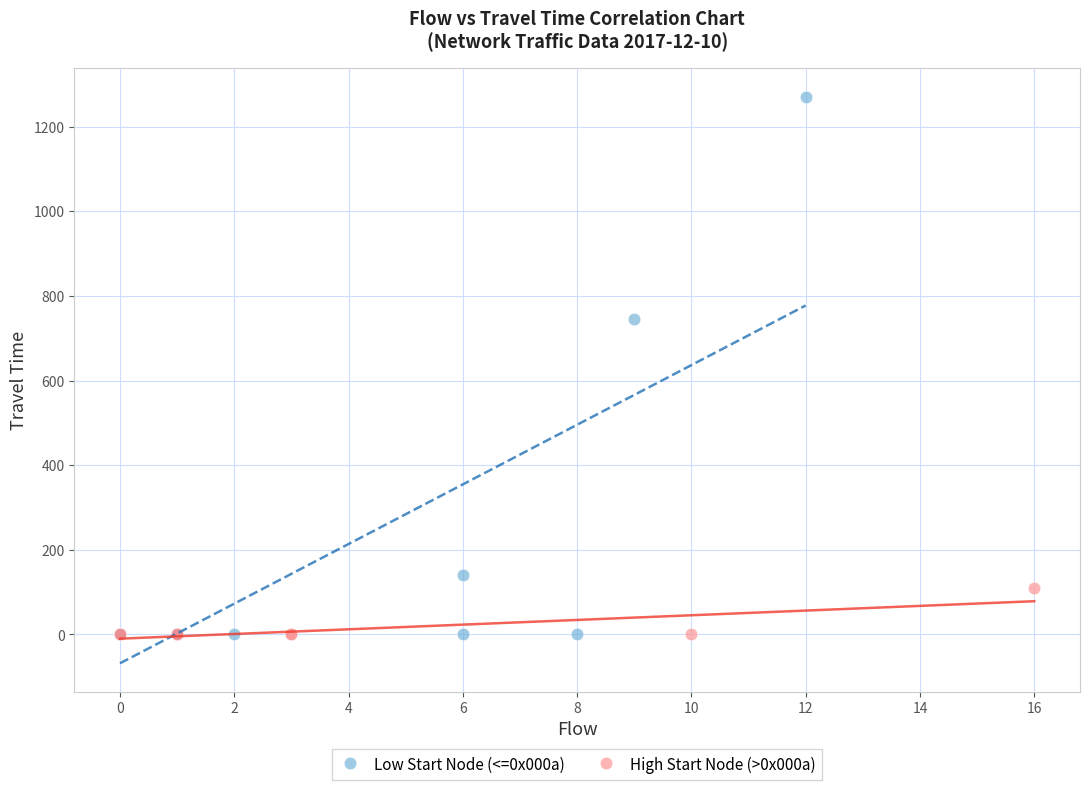

Which series has the widest spread of Y values?

Low Start Node (<=0x000a)